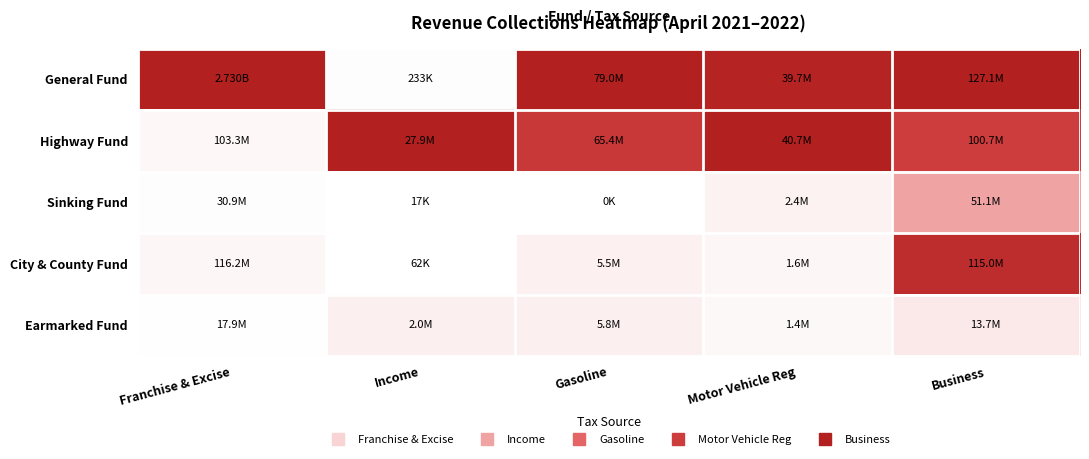

Which series has the largest total across all categories?

General Fund